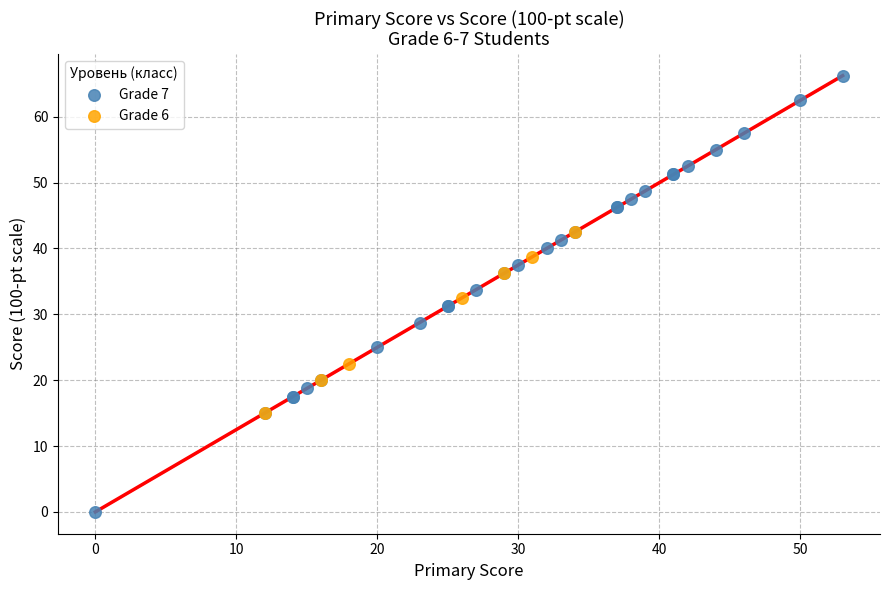

Which series contains the highest Y value?

Grade 7